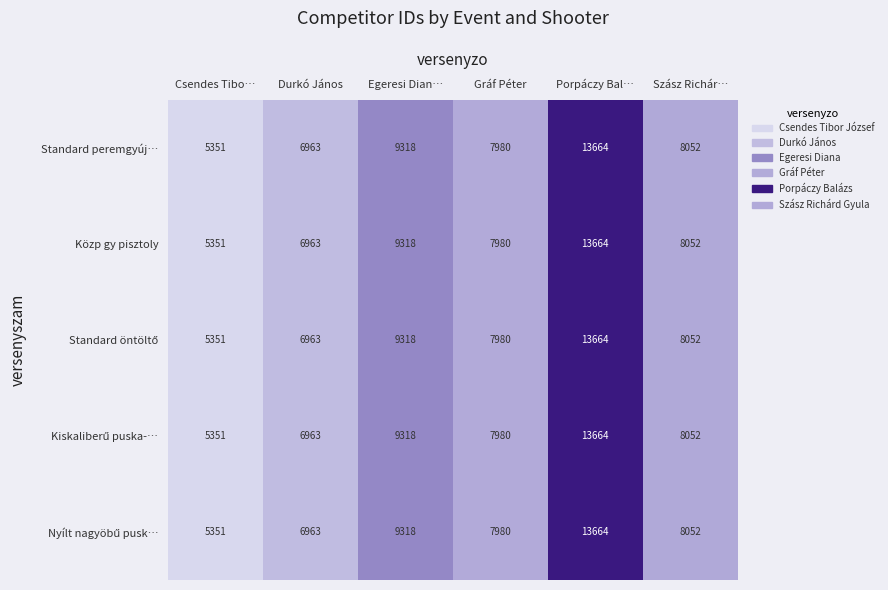

At which label does Standard peremgyúj… first exceed 8052?

Egeresi Dian…